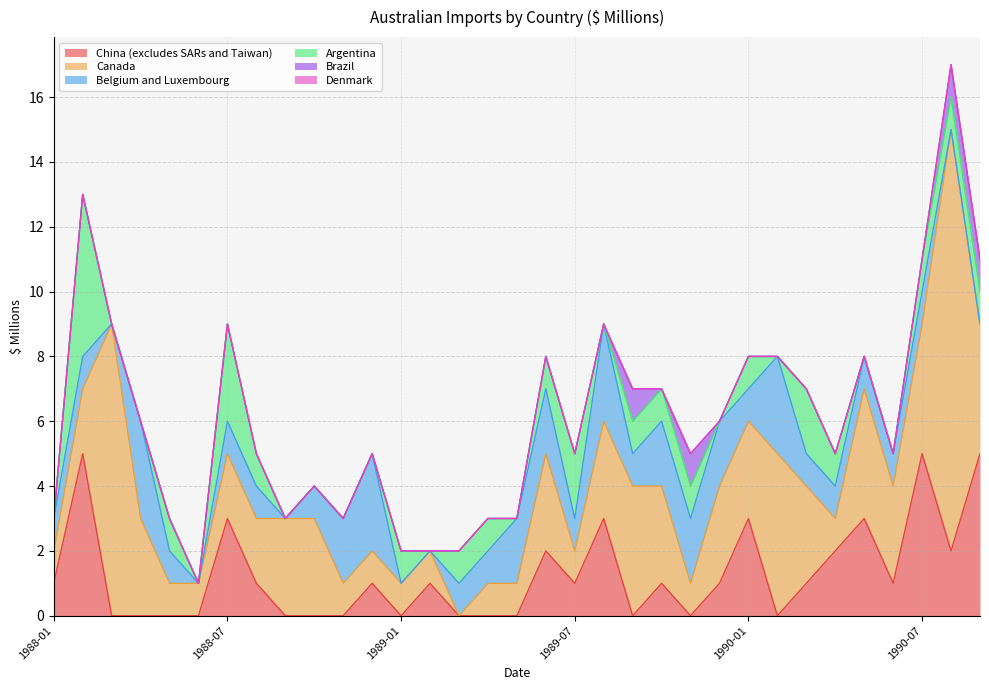

What is the greatest value displayed?

13